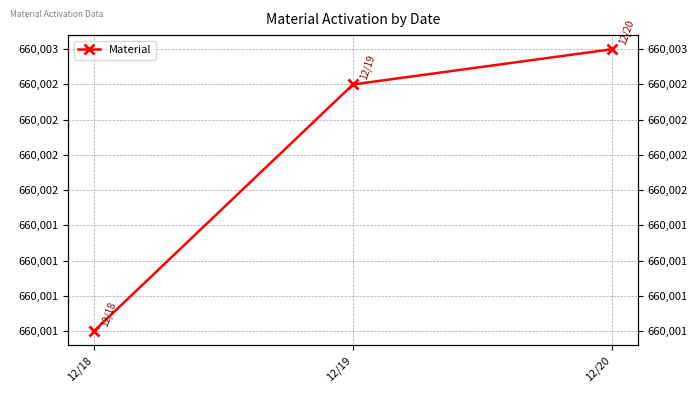

Reading left to right, transcribe all the data shown in this chart.

660001.0	660002.8	660003.0